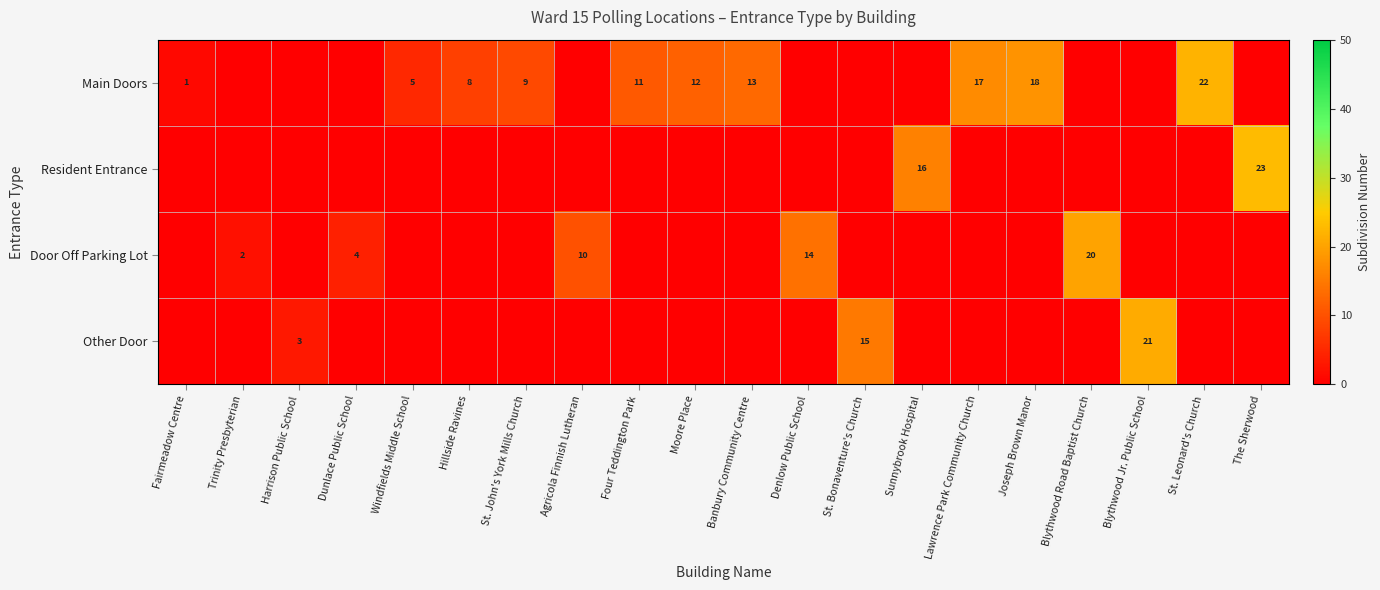

The value of Other Door at Blythwood Jr. Public School is 30. True or false?

False